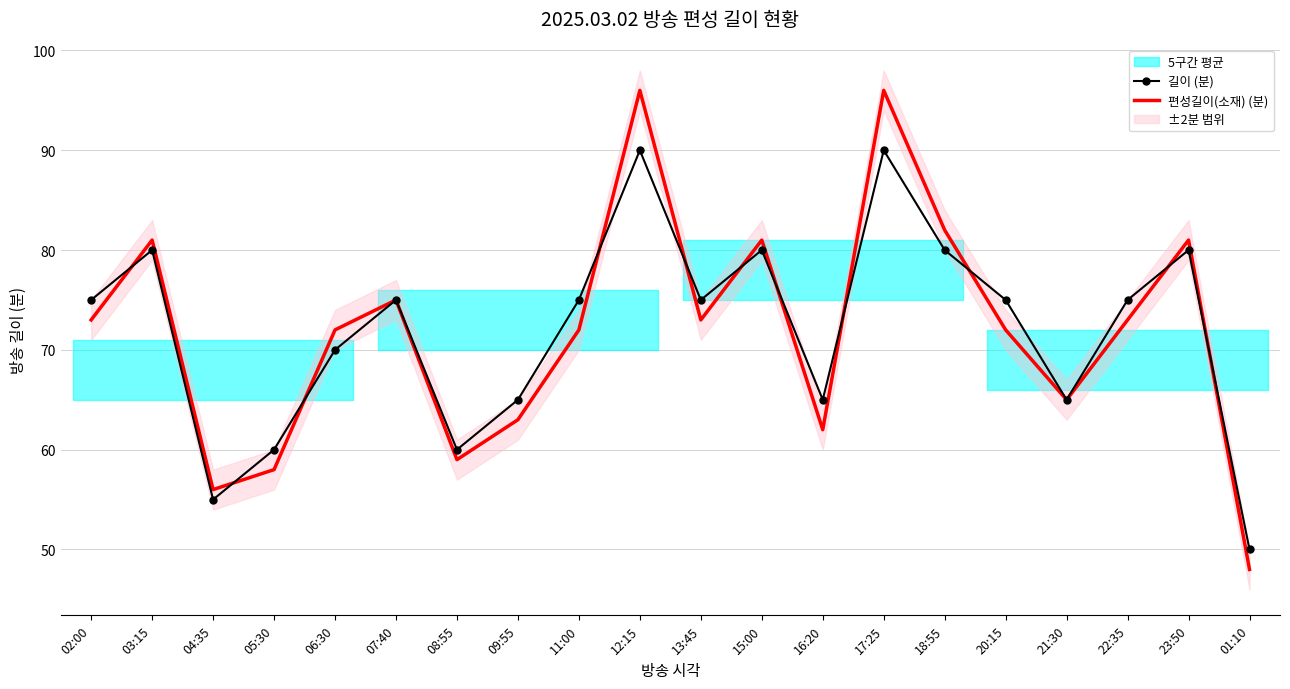

Which has a higher value, 12:15 or 22:35?

12:15